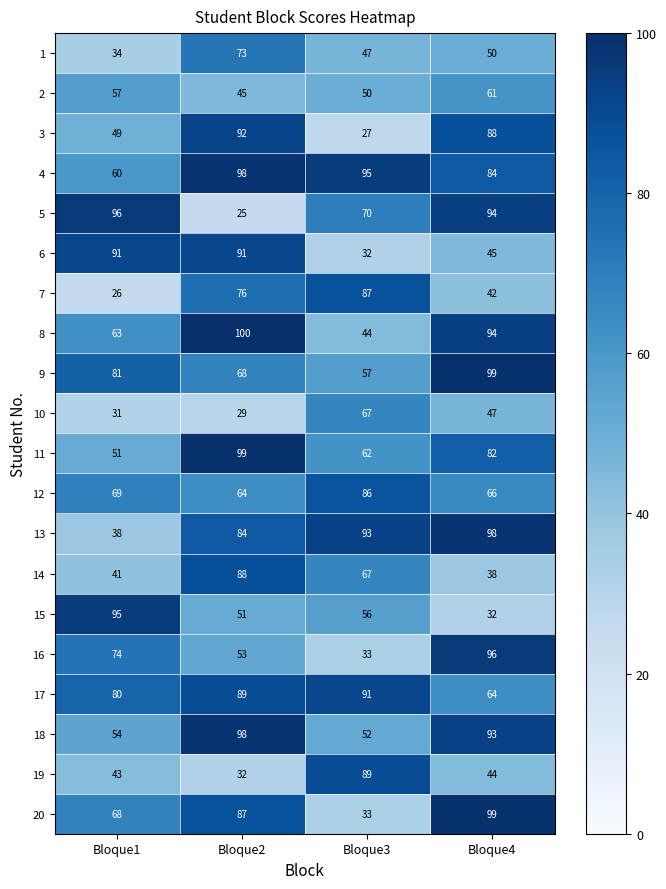

What is the sum of all 10 values?

174